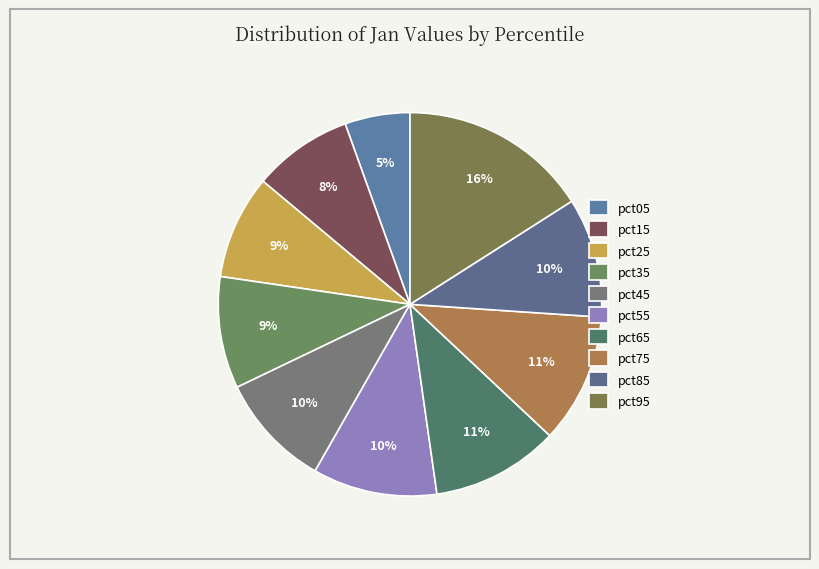

Does pct05 represent more than half of the total?

No